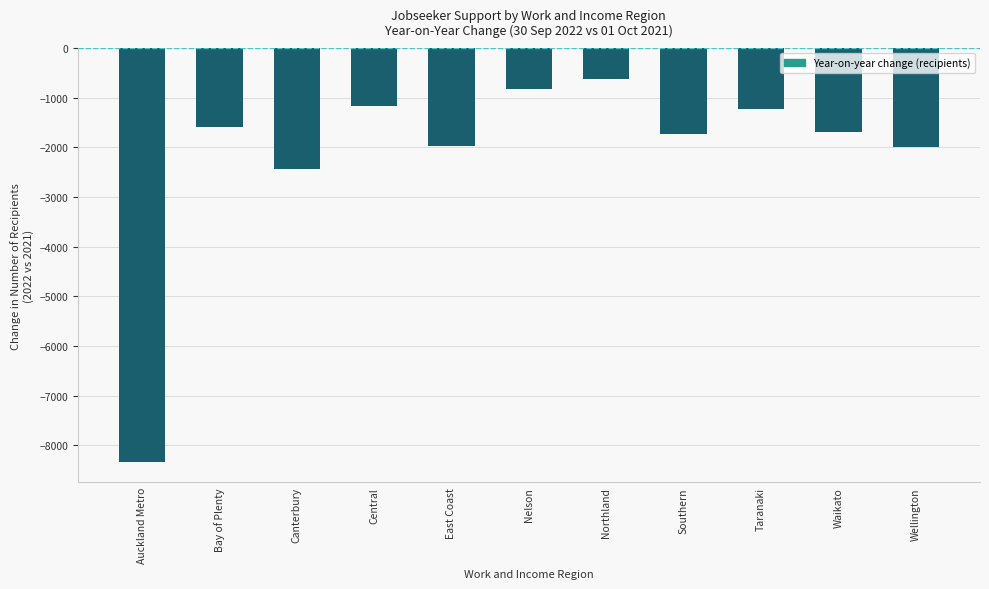

What is the value of the 9th bar from the left?

-1227